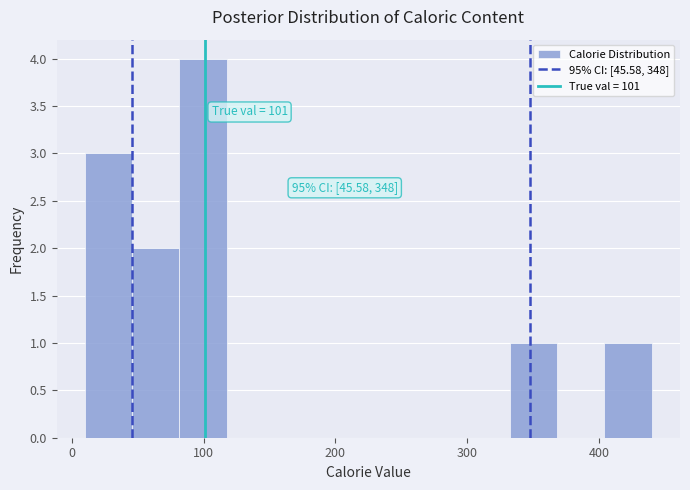

Read against the x-axis, roughly where is the centre of the tallest bar?

100